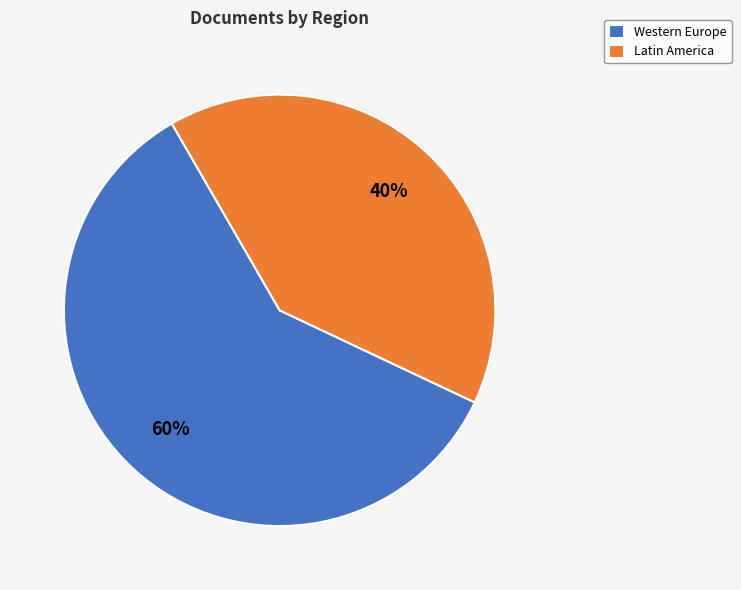

Is it true that Latin America is 32% of the pie?

False